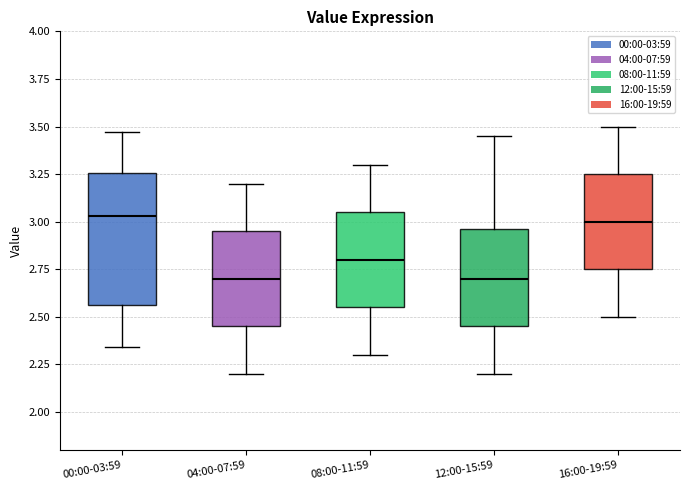

Which box is the tallest, from its lower edge to its upper edge?

00:00-03:59